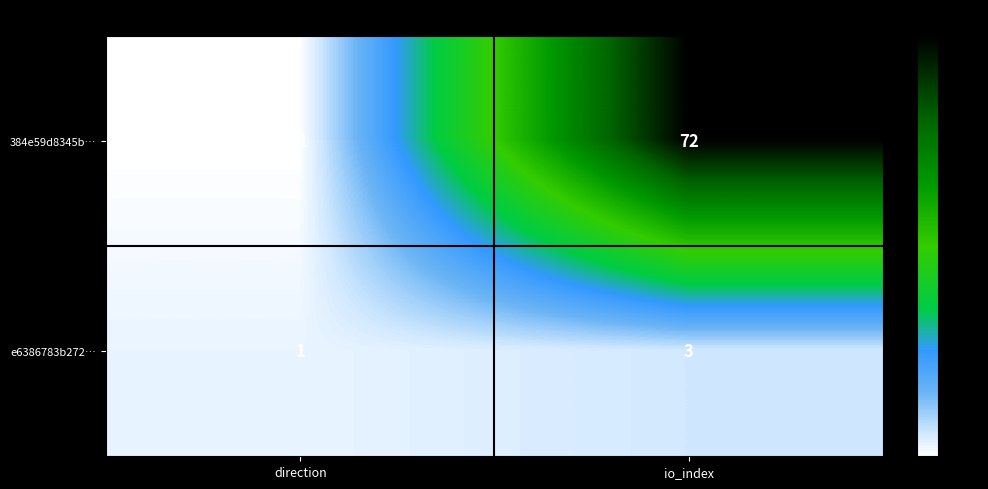

What is the average value of the 384e59d8345b… series?

36